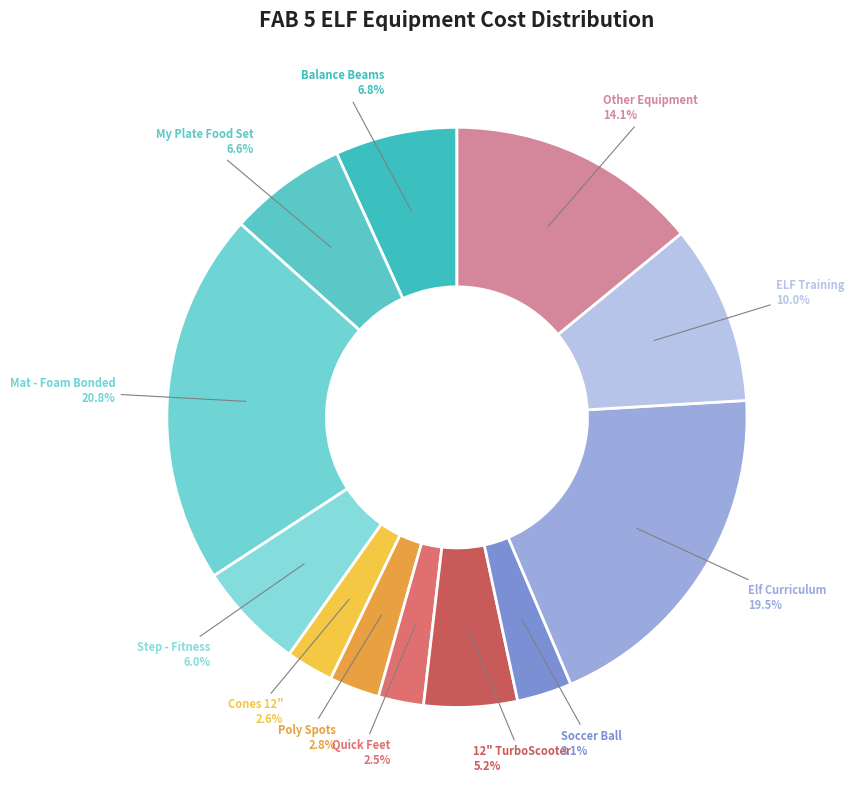

To the nearest percent, what is the difference between the Cones 12" and Step - Fitness slice percentages?

3%